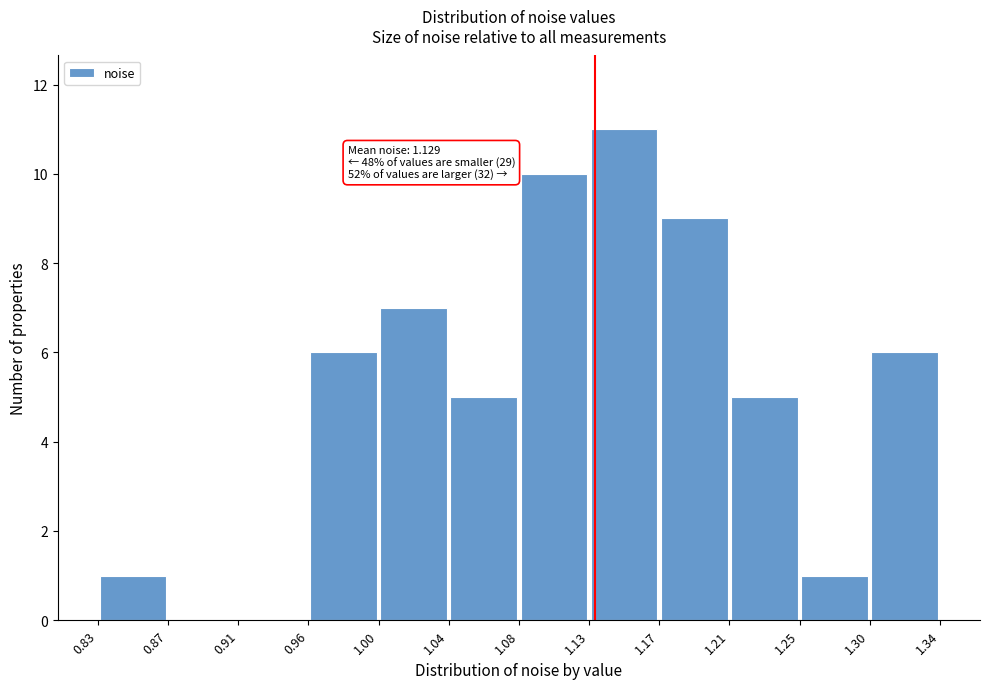

Which range on the x-axis has the tallest bar?

1.13 to 1.17